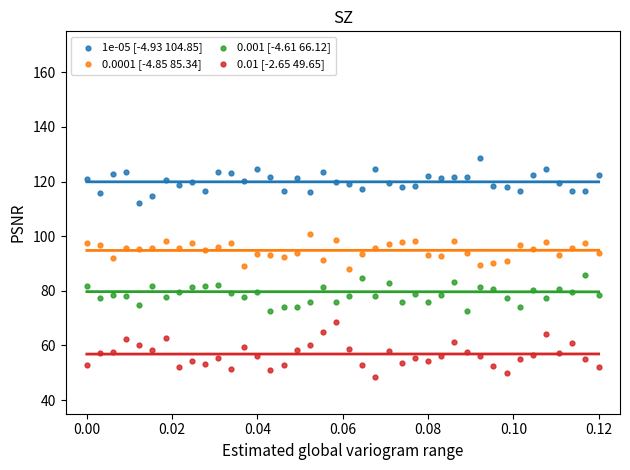

Across all data points, what is the range of Y values (max minus min)?

80.1